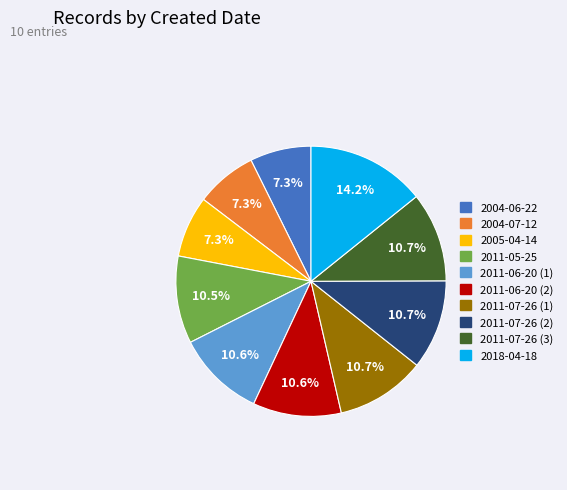

Which slice is the largest?

2018-04-18